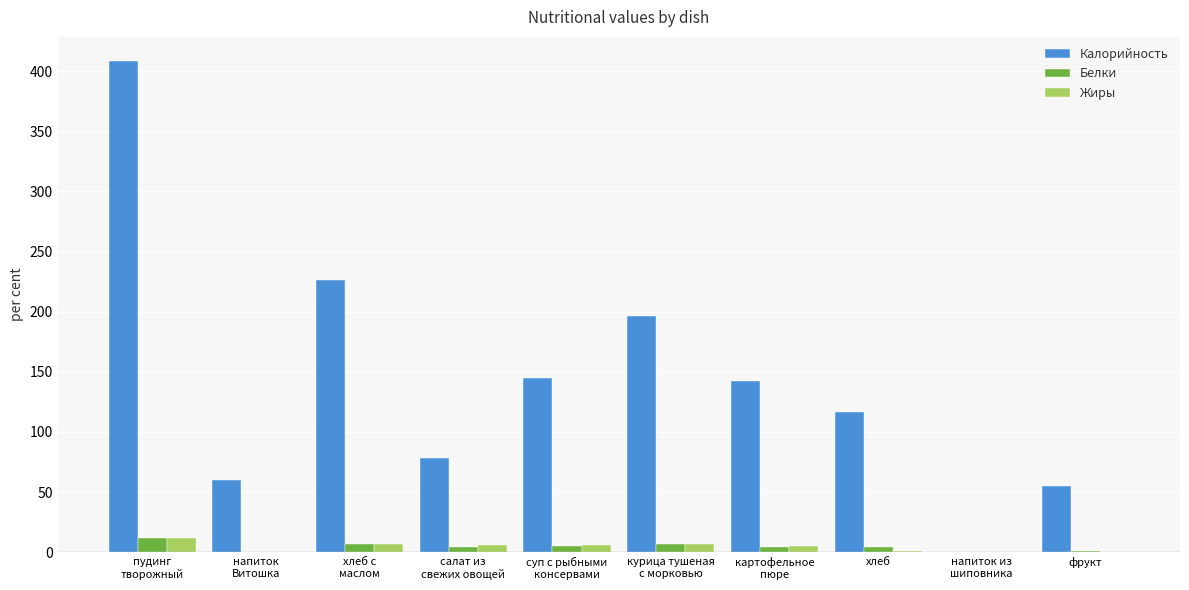

Which series has the largest total across all categories?

Калорийность